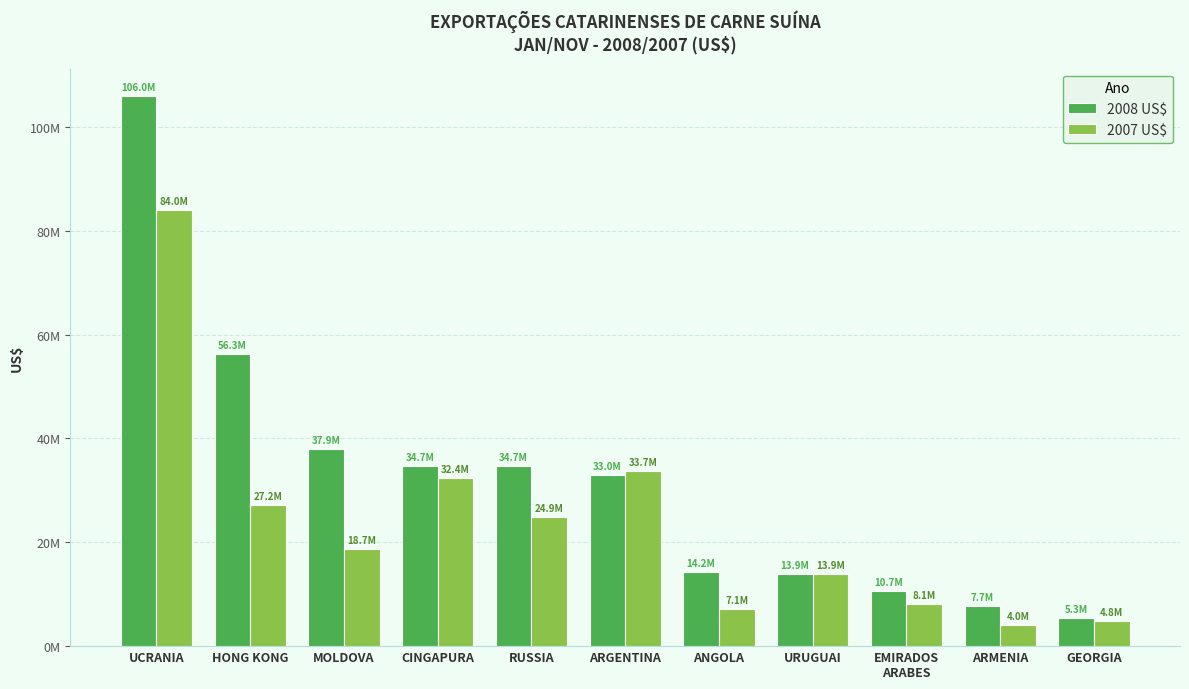

Are the bars grouped side by side (vs. stacked)?

Yes